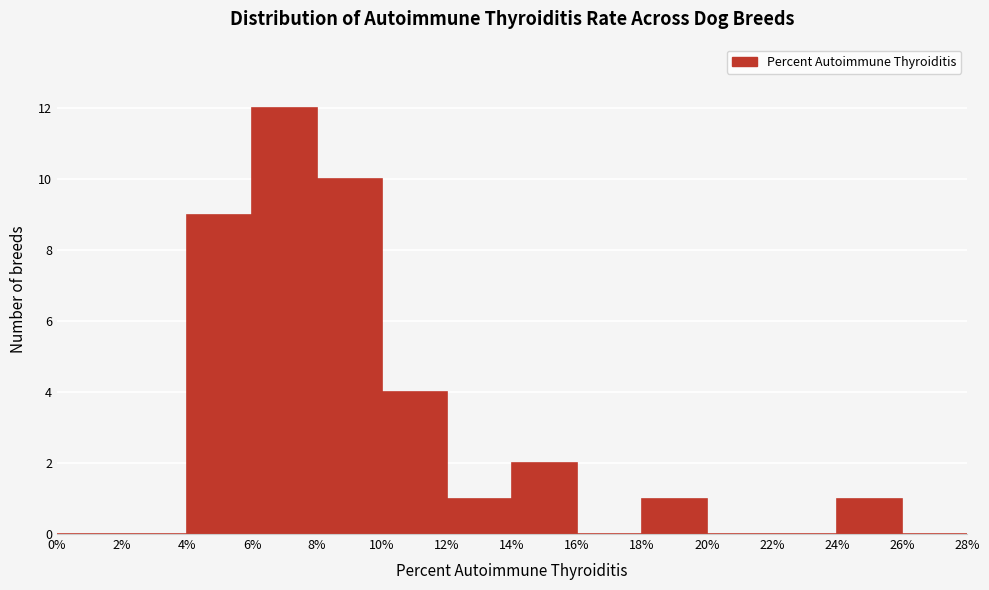

How tall is the bar that spans 6% to 8% on the x-axis? The values are not printed on the chart, so give them approximately, as read against the axis.

12